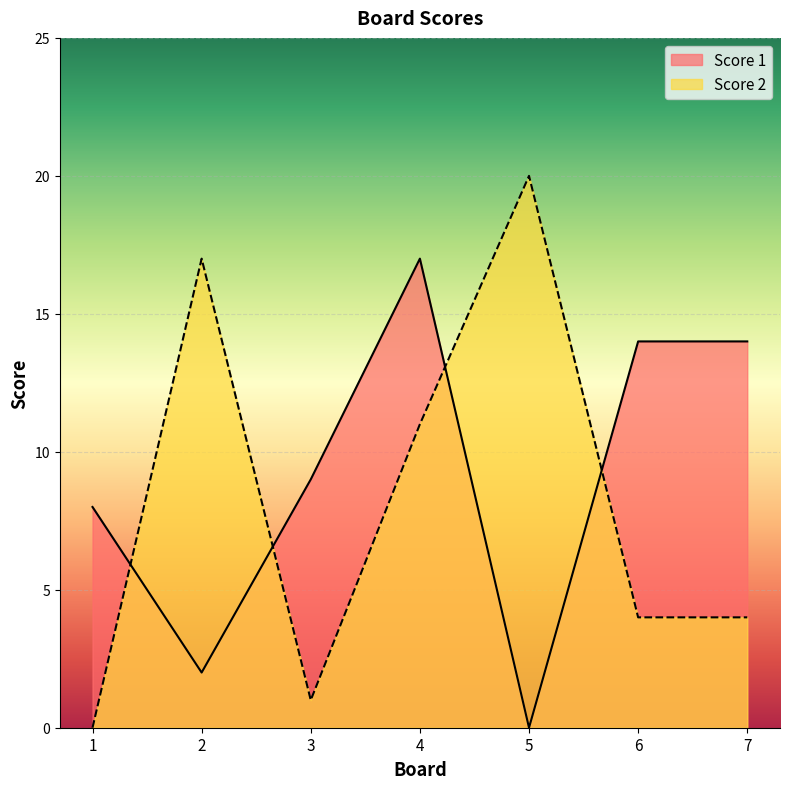

How many values in the Score 2 series exceed 4?

3